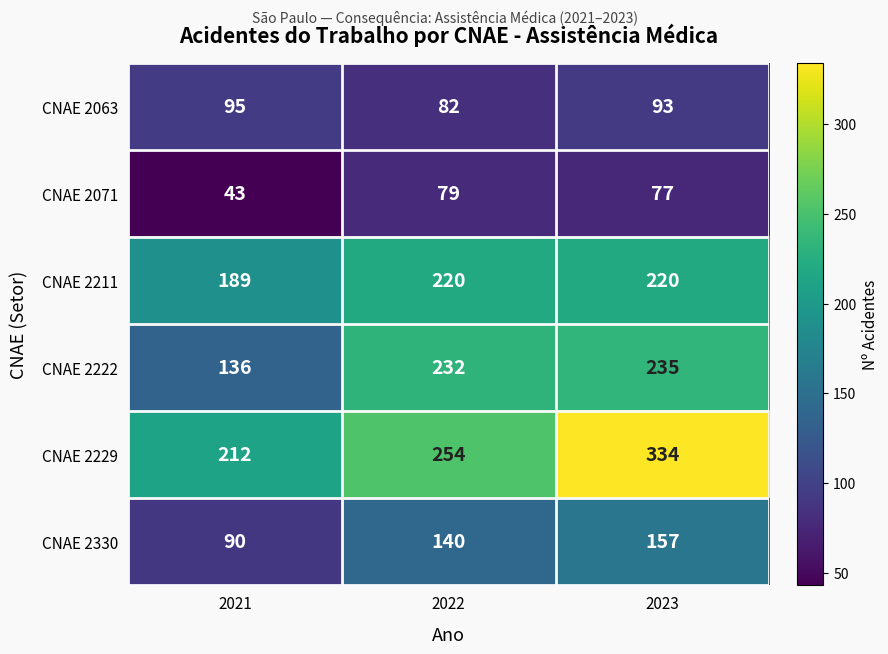

Where does the CNAE 2063 series first go above 93?

2021